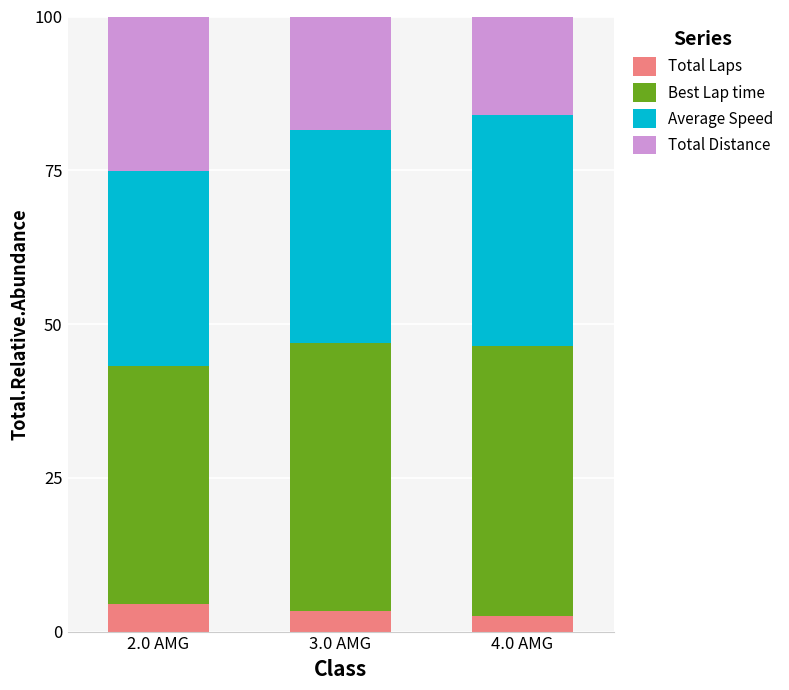

What is the total value across all series at 2.0 AMG?

100.0